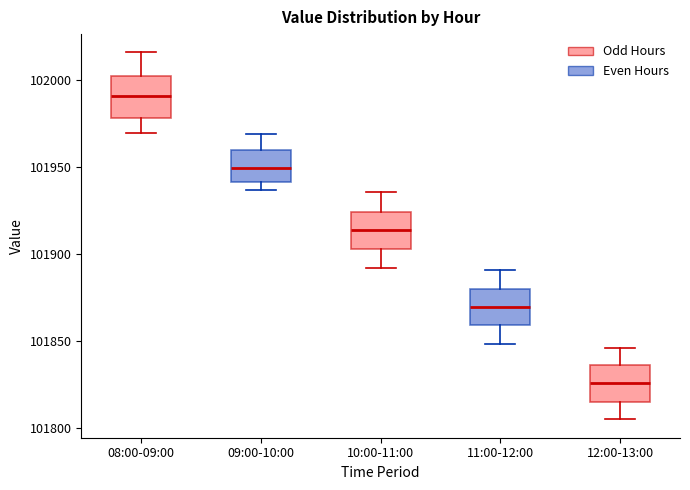

Which box has the highest median line?

08:00-09:00